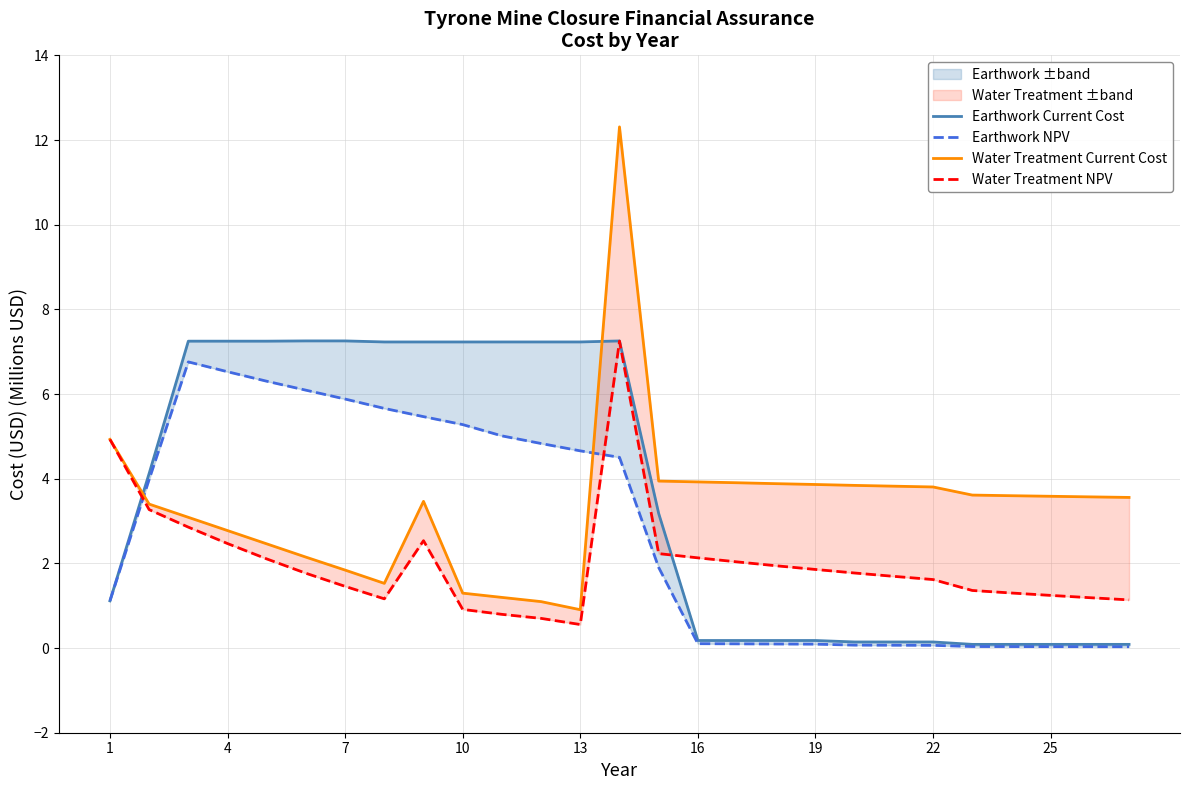

How many categories are shown in the chart?

27